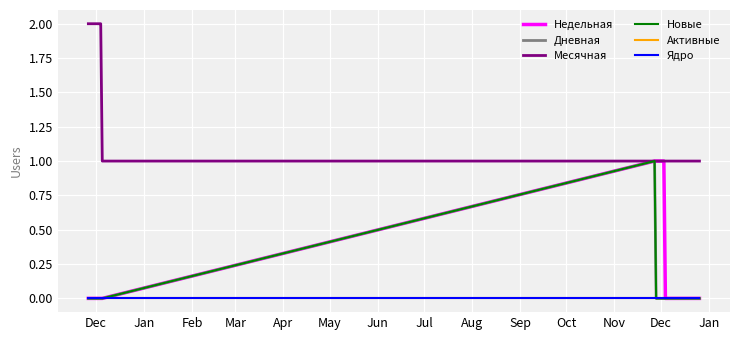

Is this an area chart (filled region under the line)?

No